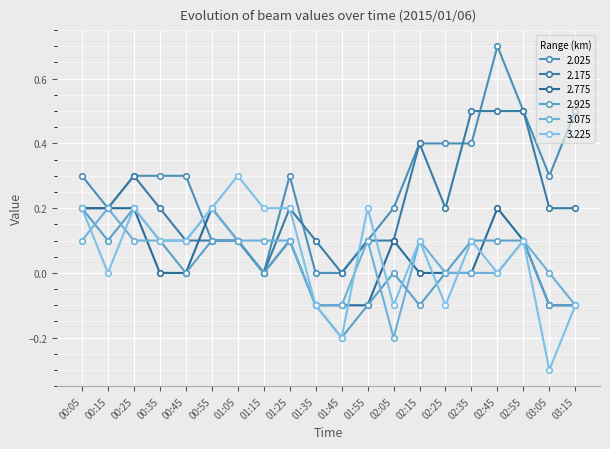

Does the chart have visible grid lines?

Yes